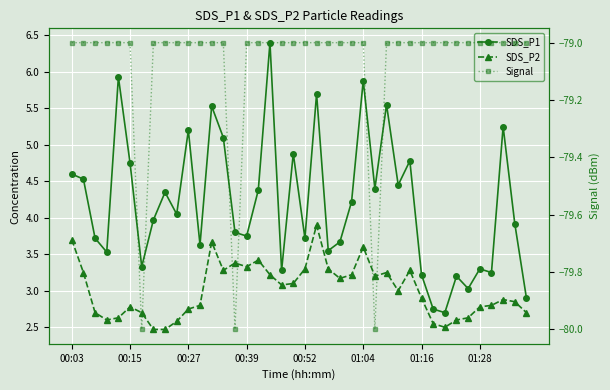

What position from the left is 00:15?

2